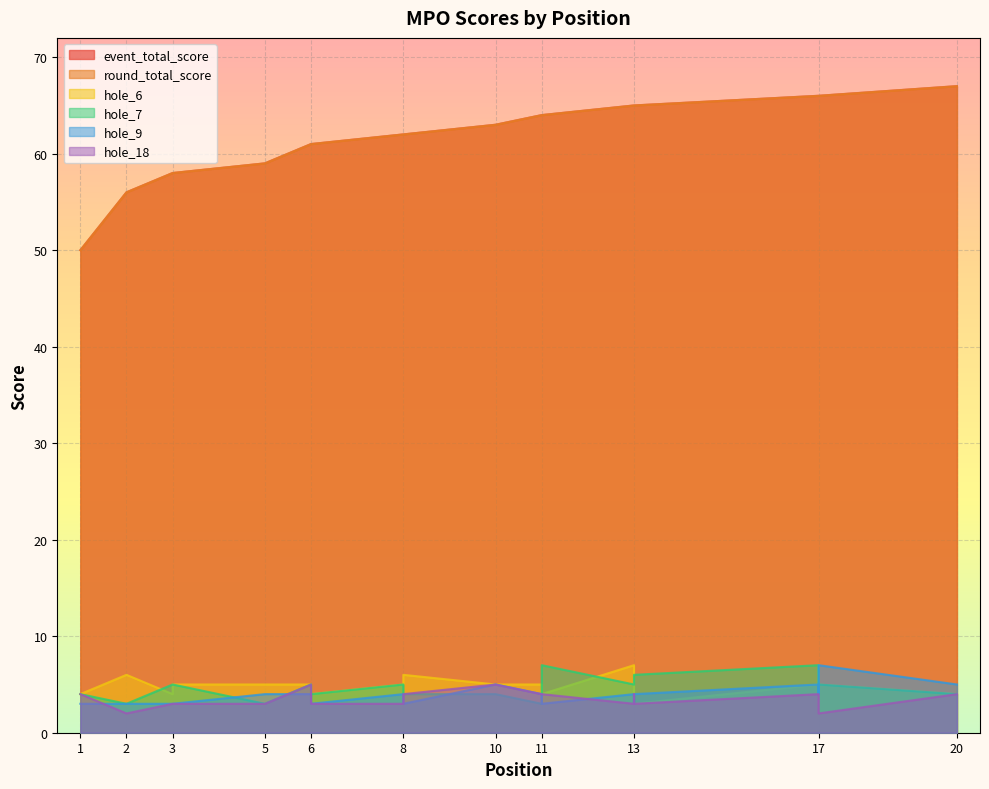

Which category has the lowest value across all series?

2